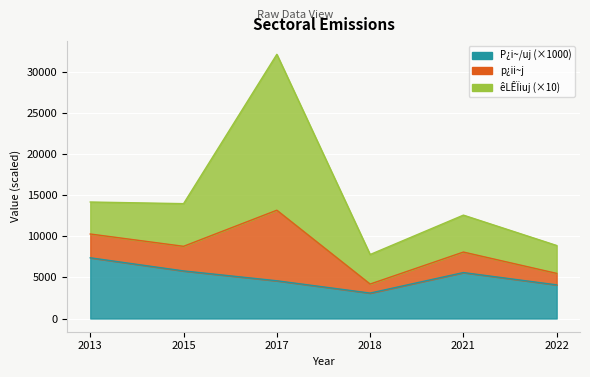

What is the greatest value displayed?

32200